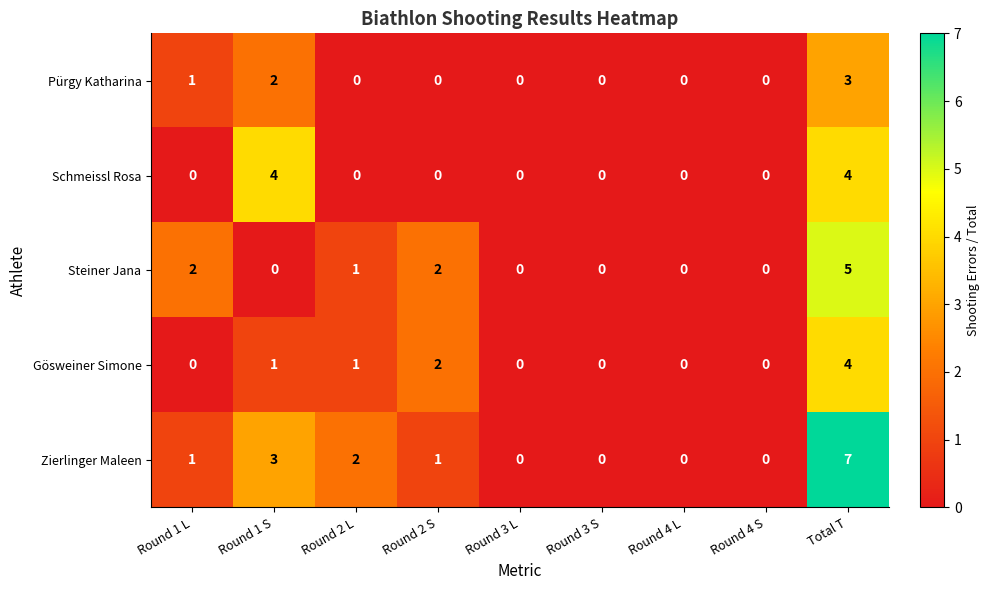

Count the Steiner Jana values in the range 0 to 2.

8